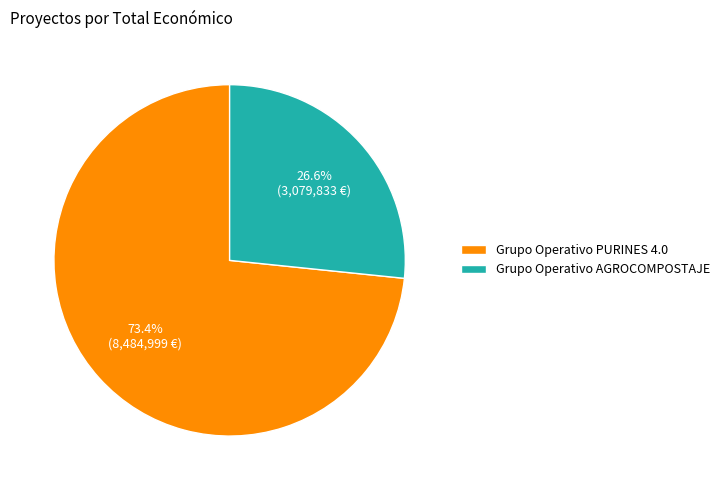

Combined, what portion of the pie is Grupo Operativo PURINES 4.0 and Grupo Operativo AGROCOMPOSTAJE?

100.0%